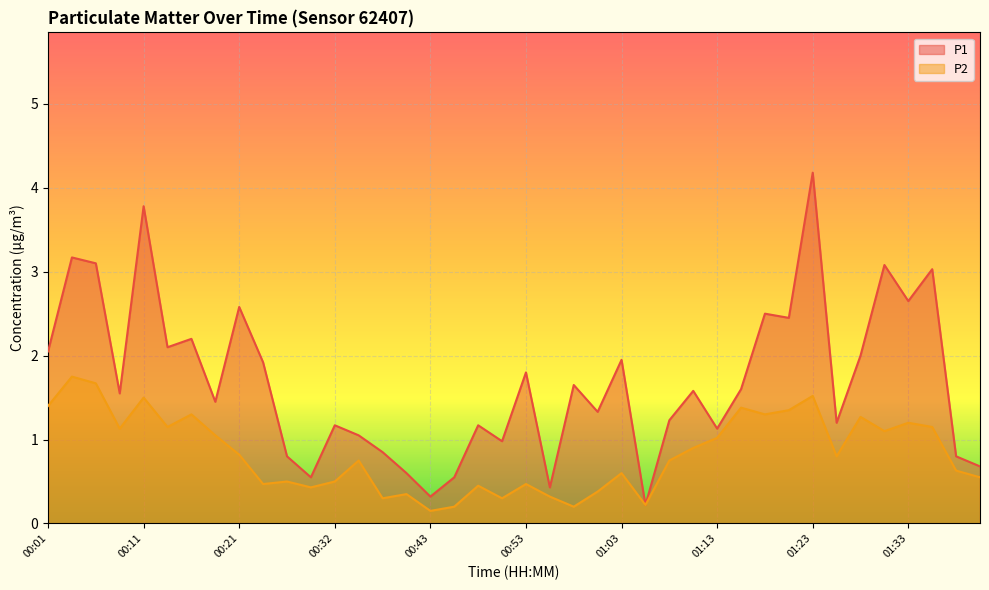

List the series in order of their peak value, highest first.

P1, P2